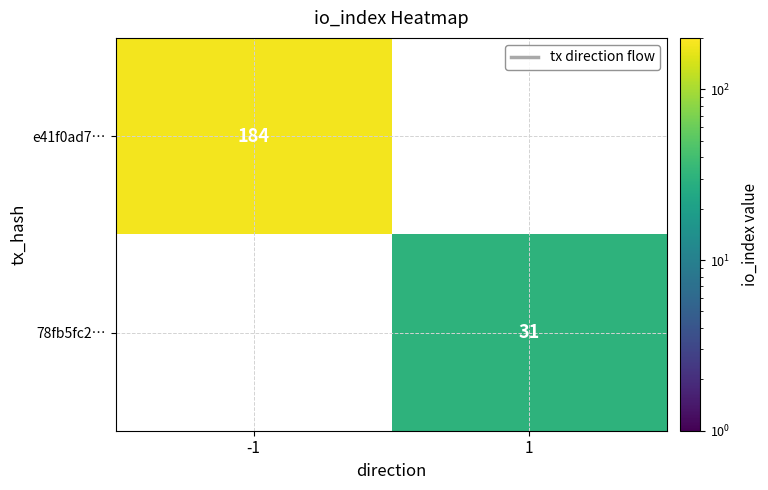

Is it true that 78fb5fc2… equals 31 at 1?

True